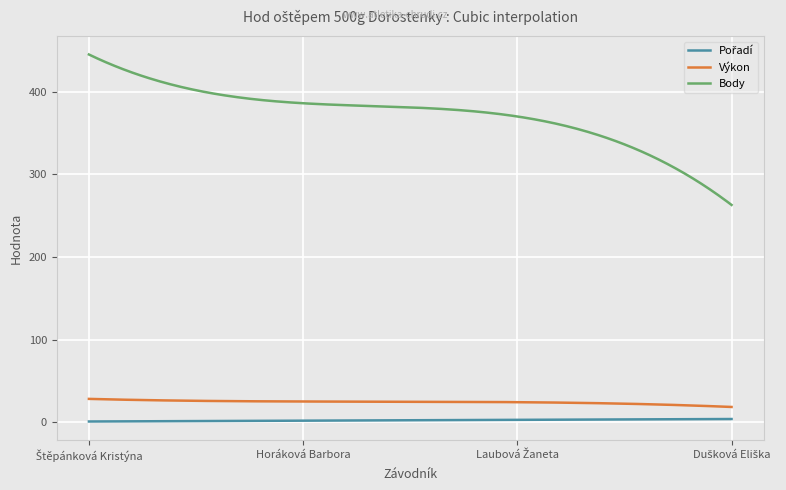

What is the difference between the maximum and minimum values in the Výkon series?

9.8